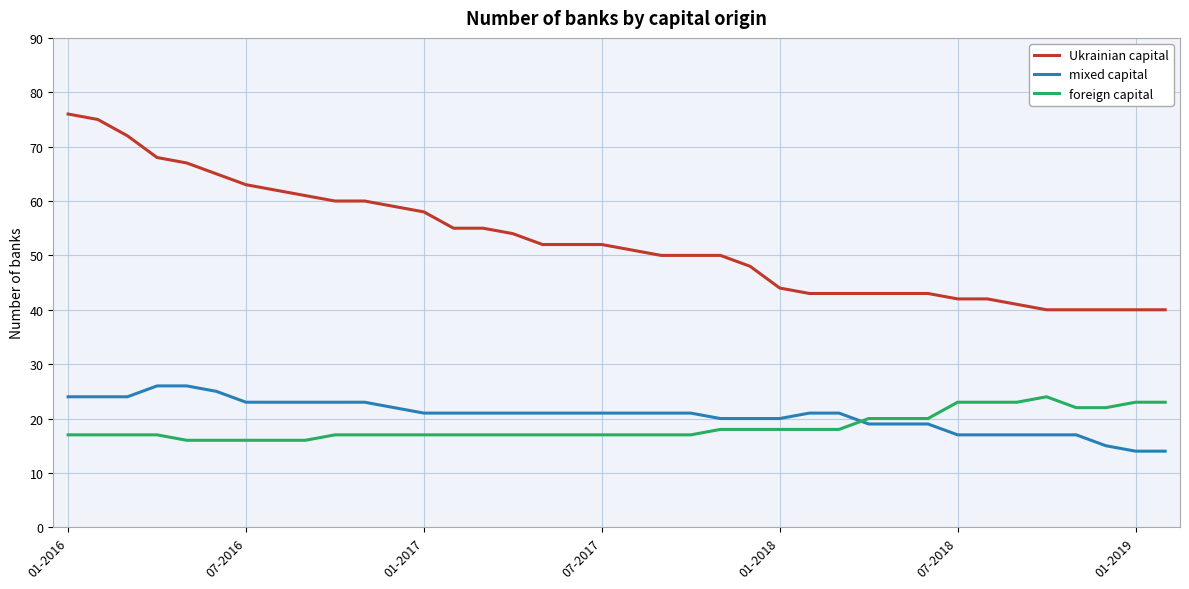

Rank the series by their maximum value, from highest to lowest.

Ukrainian capital, mixed capital, foreign capital